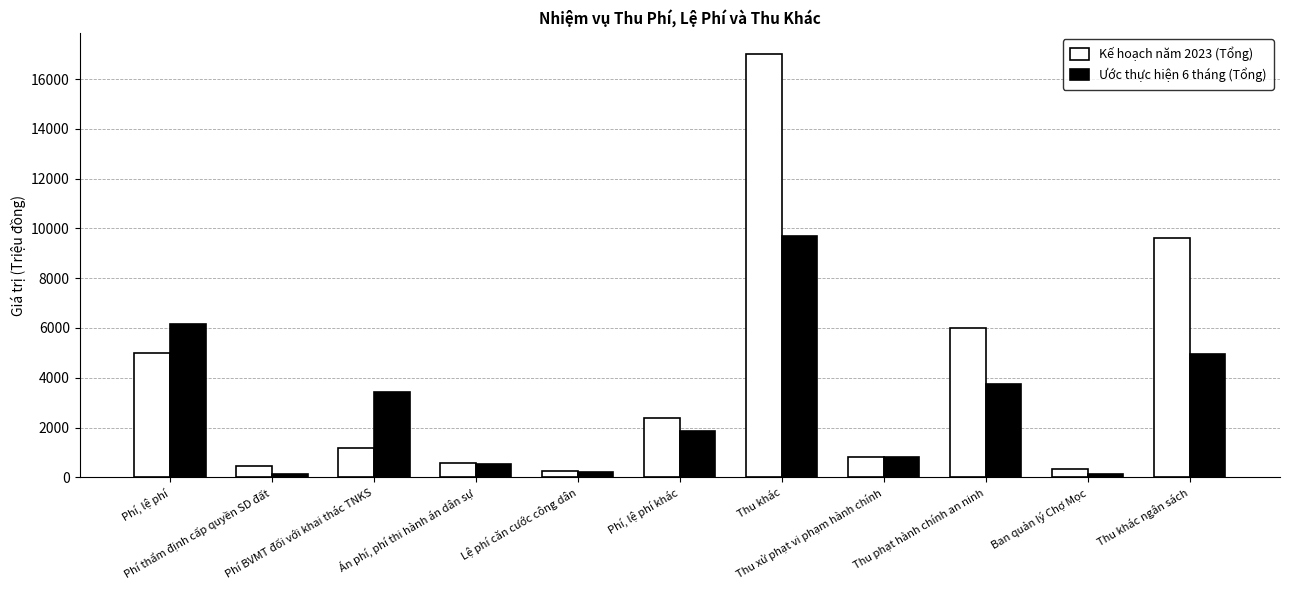

What is the greatest value displayed?

17000